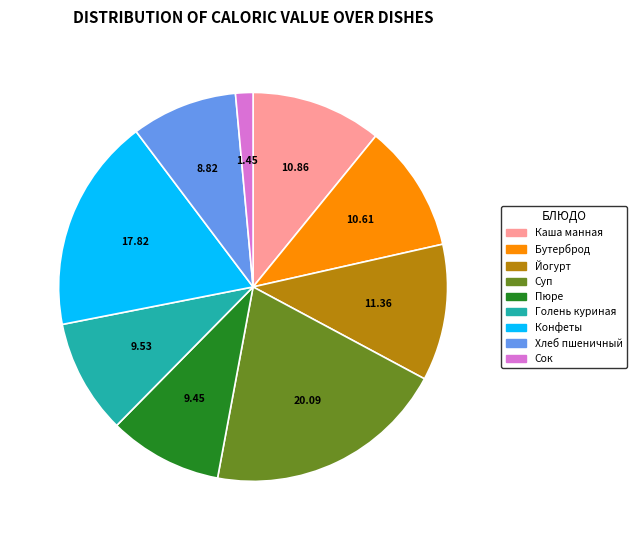

Is there any slice that represents more than half of the pie?

No